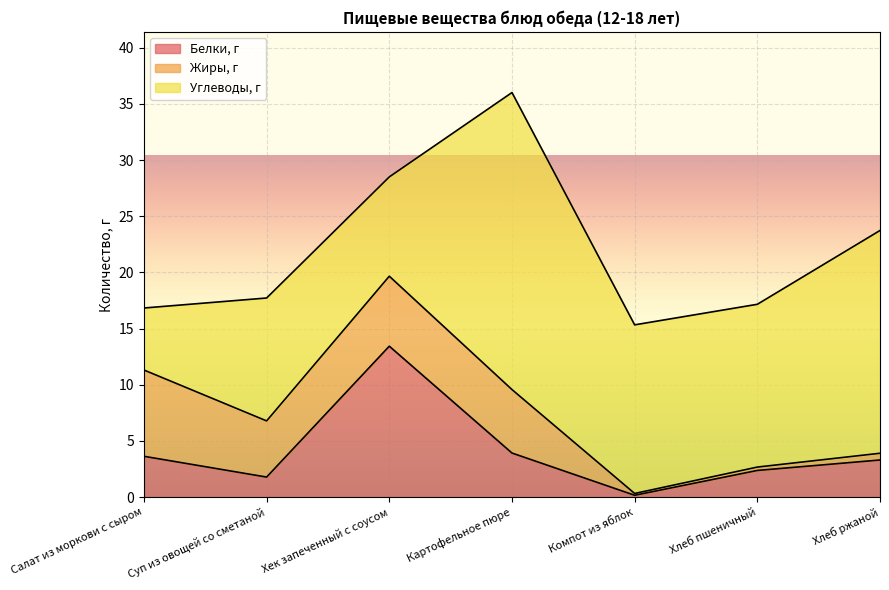

Is it true that Белки, г equals 1.8 at Суп из овощей со сметаной?

True